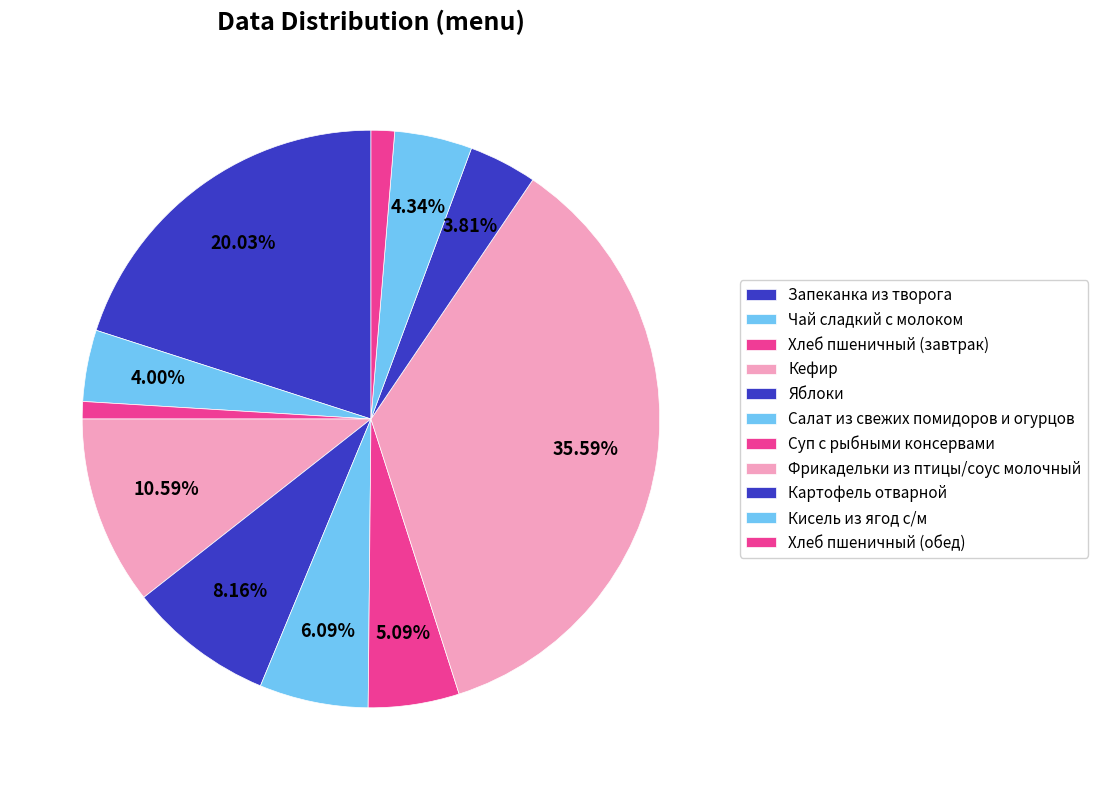

True or false: Картофель отварной accounts for 15% of the total.

False